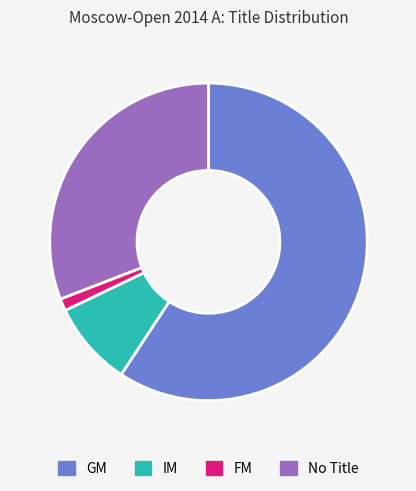

Does GM account for over 50% of the chart?

Yes